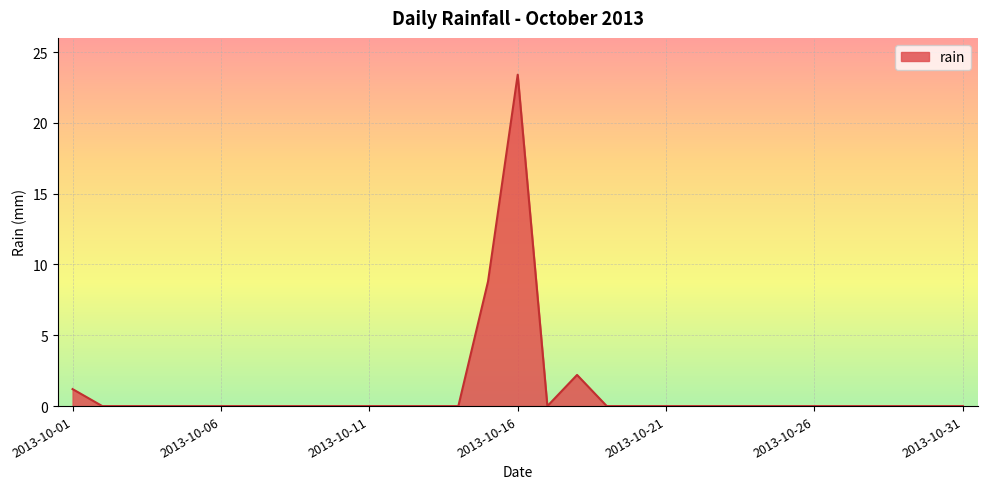

What is the maximum value shown in the chart?

23.4